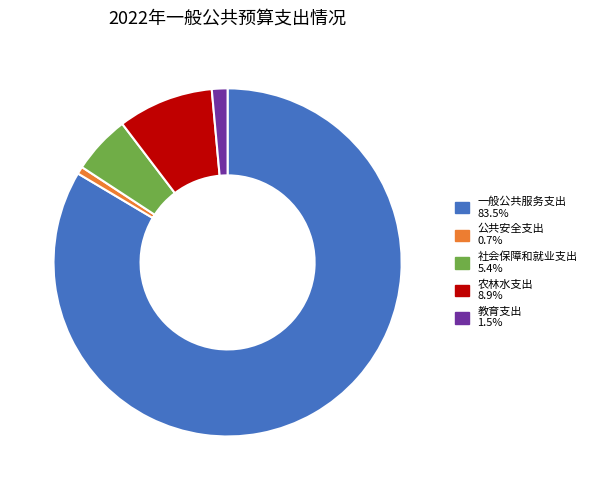

Combined, do 社会保障和就业支出 and 农林水支出 account for over 50%?

No